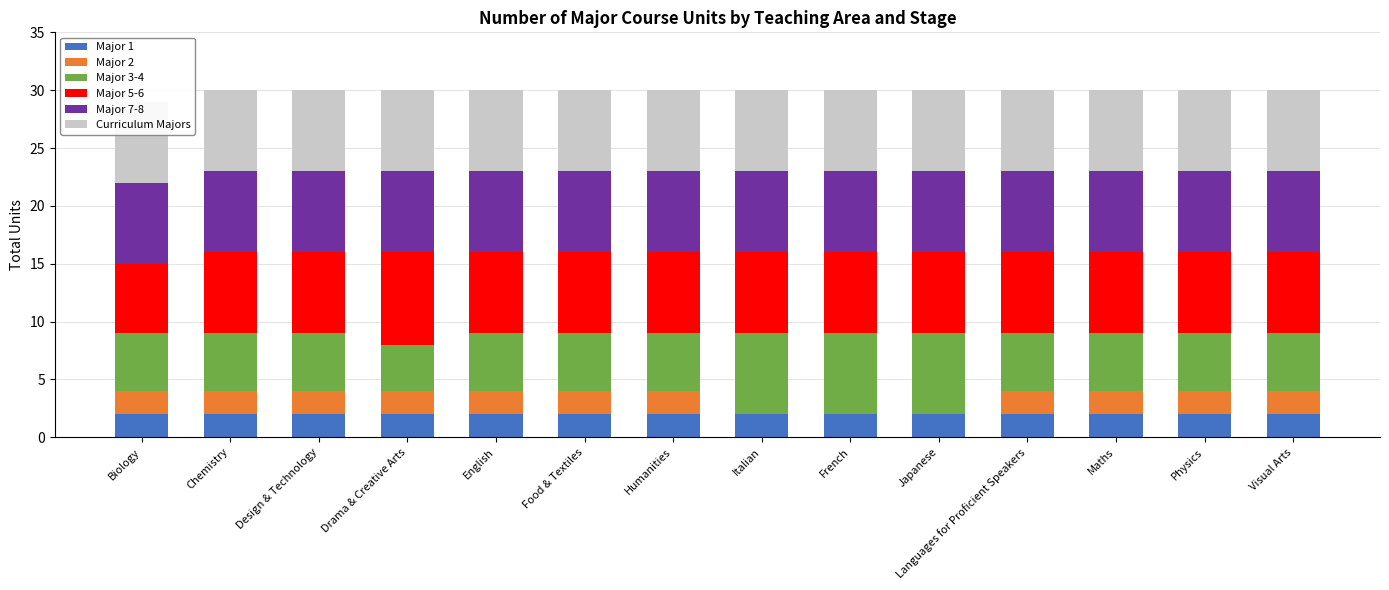

Is it true that Major 1 equals 2 at Italian?

True